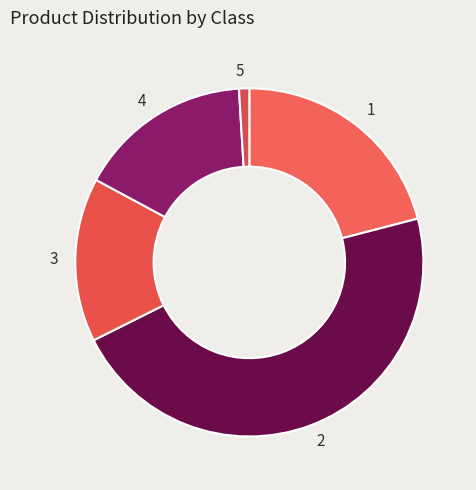

Rank the categories by value from highest to lowest.

2, 1, 4, 3, 5